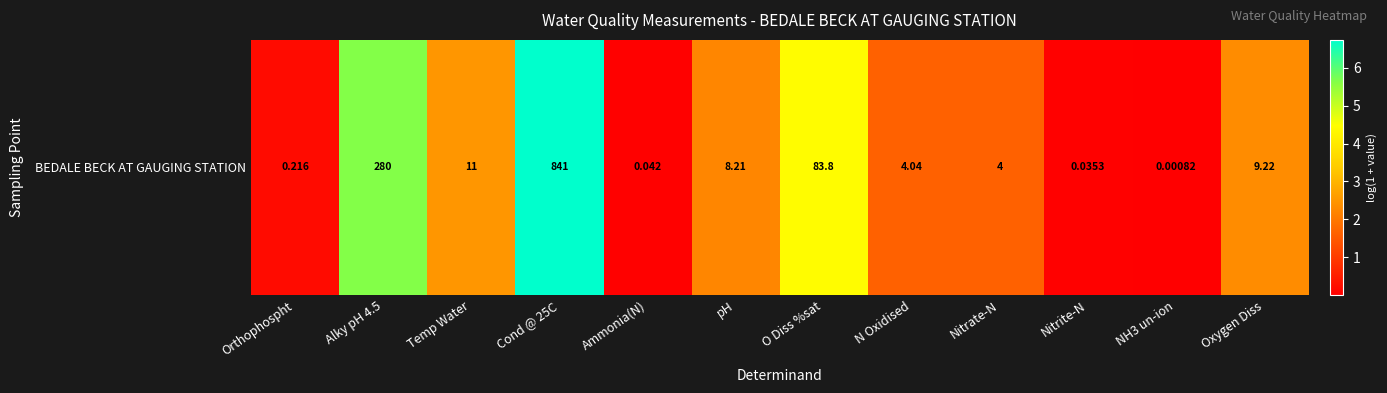

Where is the data nearest to the value 3?

Temp Water